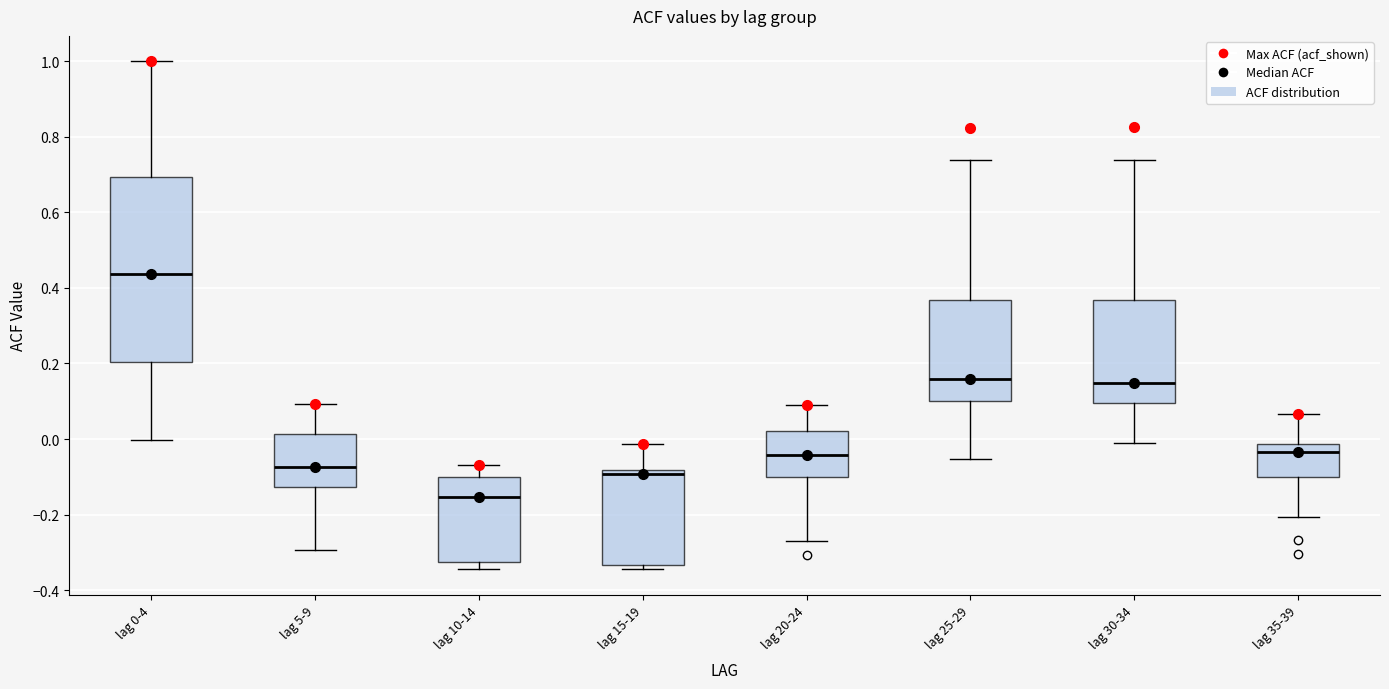

Reading left to right, read every box against the y-axis: the position of its median line, the range the box covers, and the ends of its whiskers. The values are not printed on the chart, so give them approximately, as read against the axis.

lag 0-4: median 0.44, box 0.20 to 0.70, whiskers 0.00 to 1.00
lag 5-9: median -0.08, box -0.12 to 0.02, whiskers -0.30 to 0.10
lag 10-14: median -0.16, box -0.32 to -0.10, whiskers -0.34 to -0.06
lag 15-19: median -0.10, box -0.34 to -0.08, whiskers -0.34 (just below the box's lower edge) to -0.02
lag 20-24: median -0.04, box -0.10 to 0.02, whiskers -0.26 to 0.08
lag 25-29: median 0.16, box 0.10 to 0.36, whiskers -0.06 to 0.74
lag 30-34: median 0.14, box 0.10 to 0.36, whiskers -0.02 to 0.74
lag 35-39: median -0.04, box -0.10 to -0.02, whiskers -0.20 to 0.06